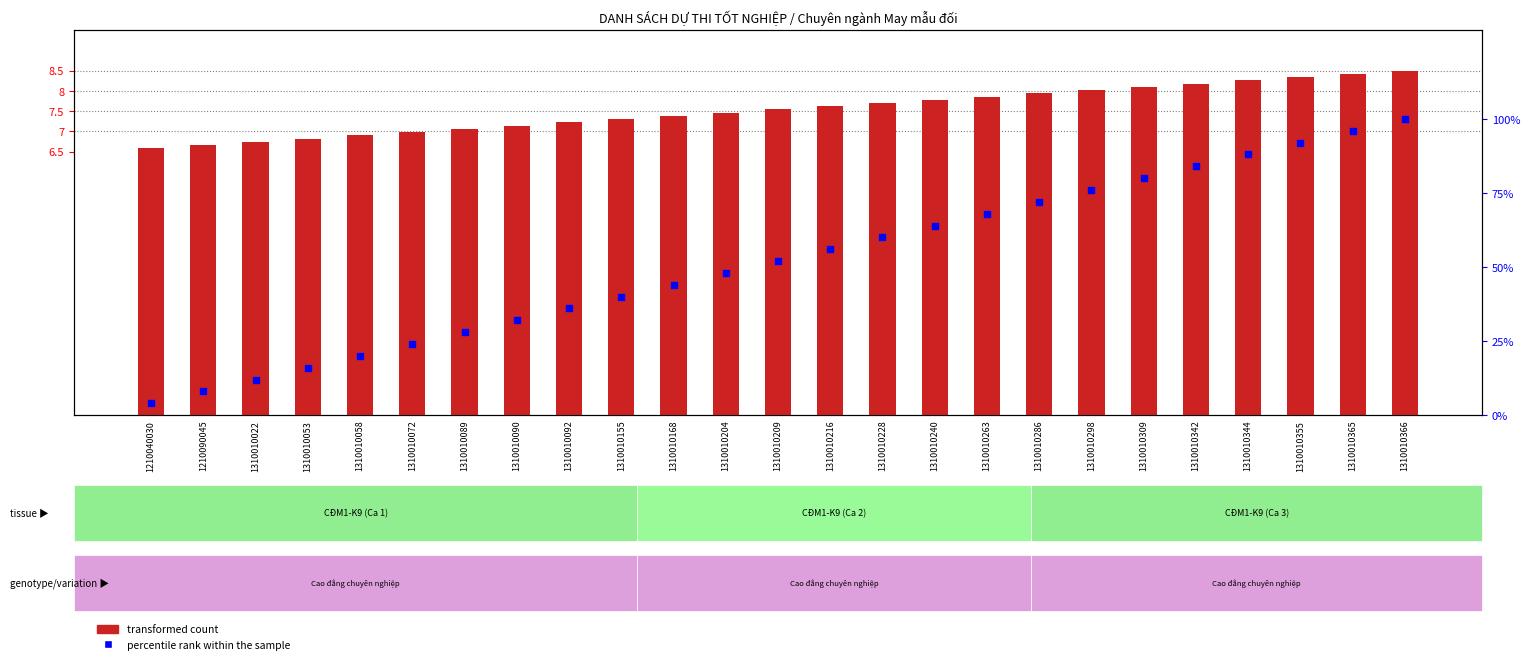

Which series has the widest spread of Y values?

percentile rank within the sample